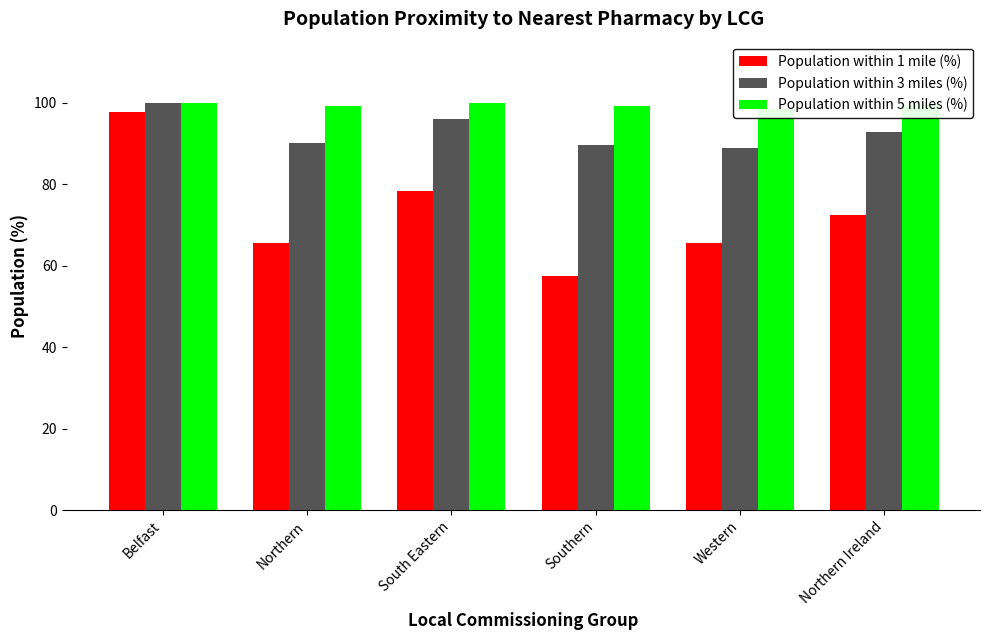

What is the difference between the maximum and second lowest values in the Population within 3 miles (%) series?

10.4